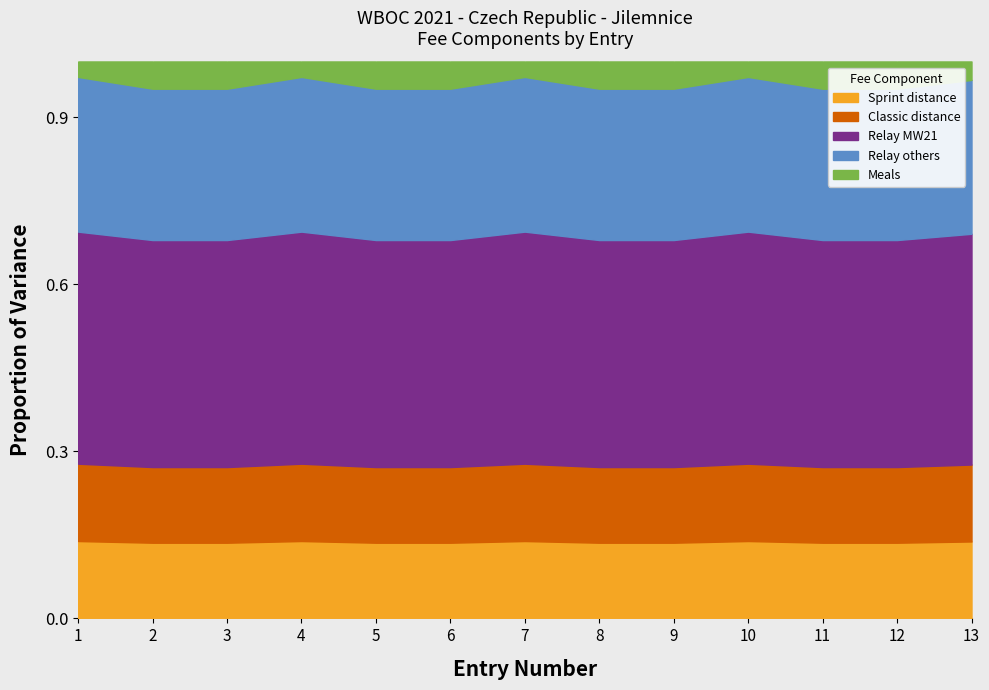

Is it true that Relay others equals 619 at 3?

False